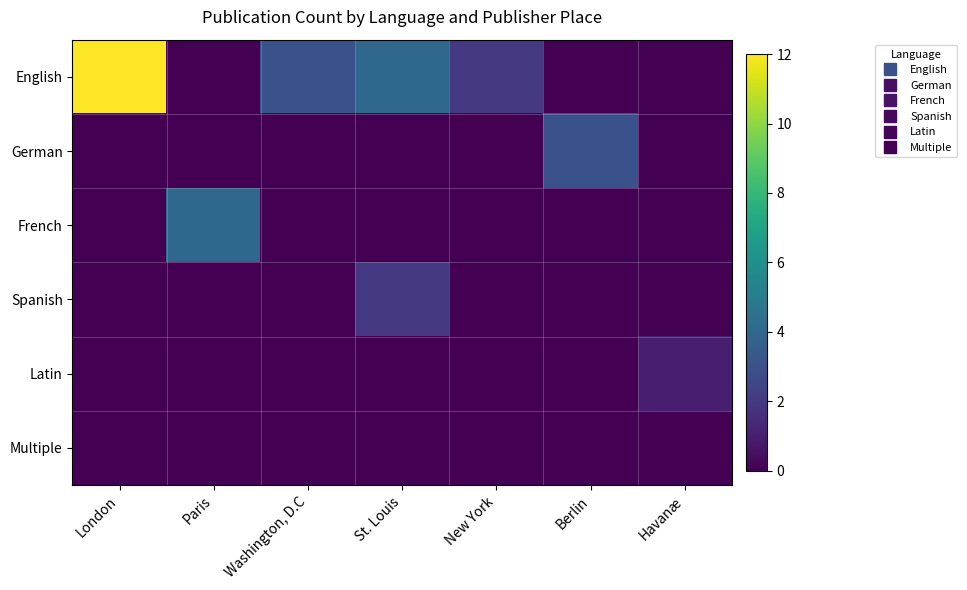

Which series changed the most between St. Louis and New York?

English